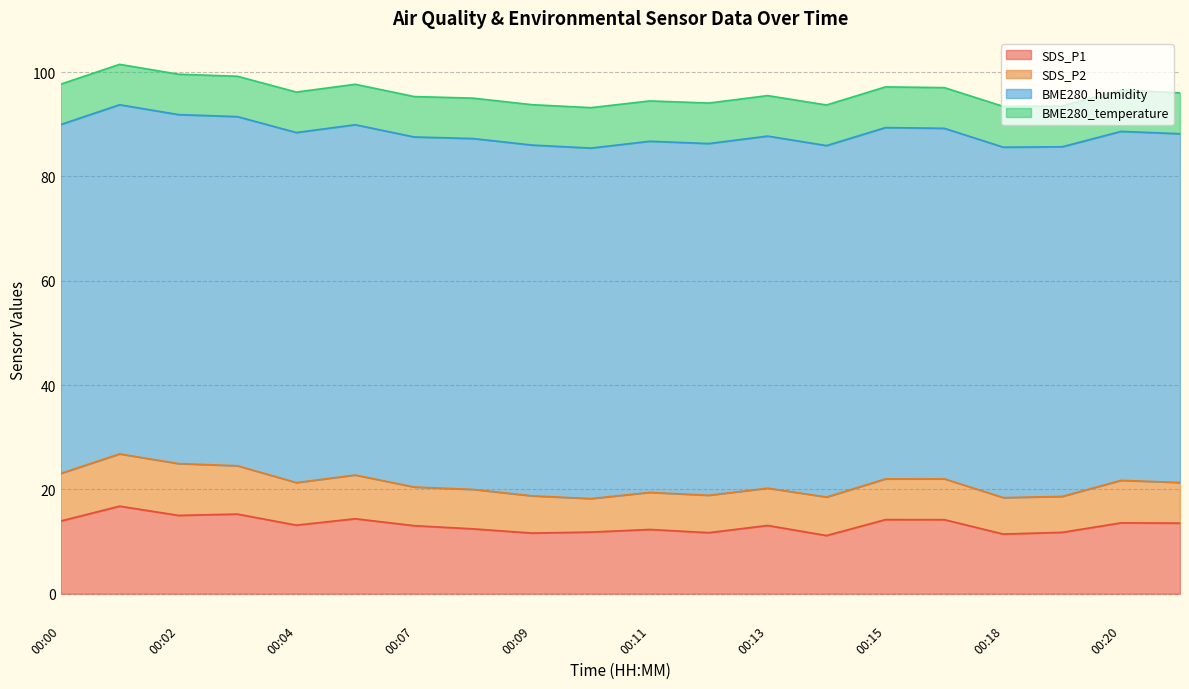

How many data points in SDS_P1 are above 13?

12